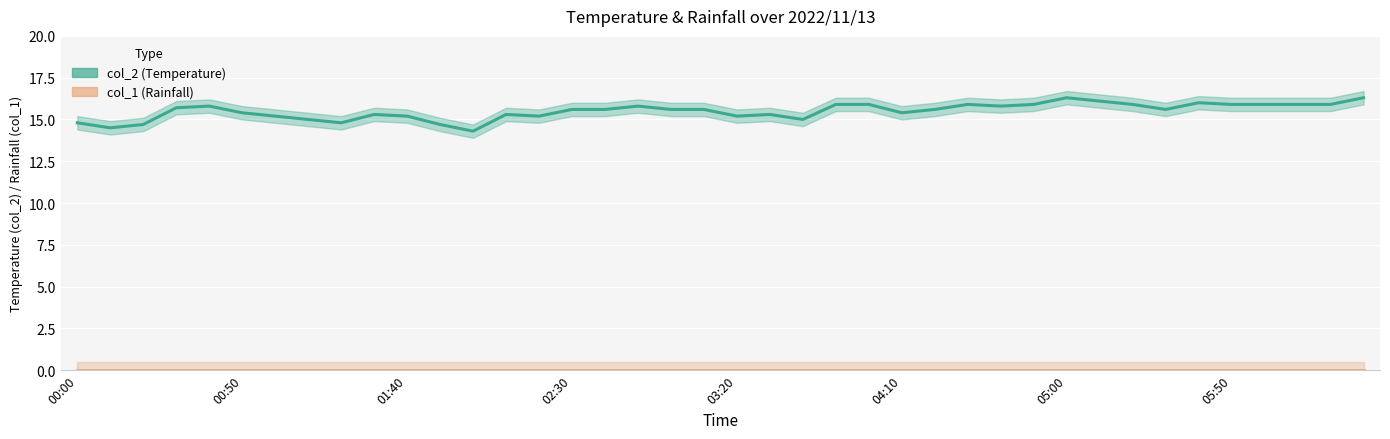

What is the sum of the values at 02:20 and 04:20?

30.8